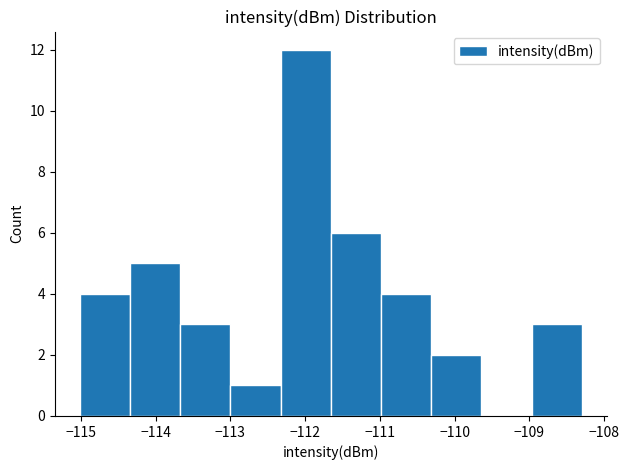

Over which range of the x-axis is the bar tallest?

-112.3 to -111.7